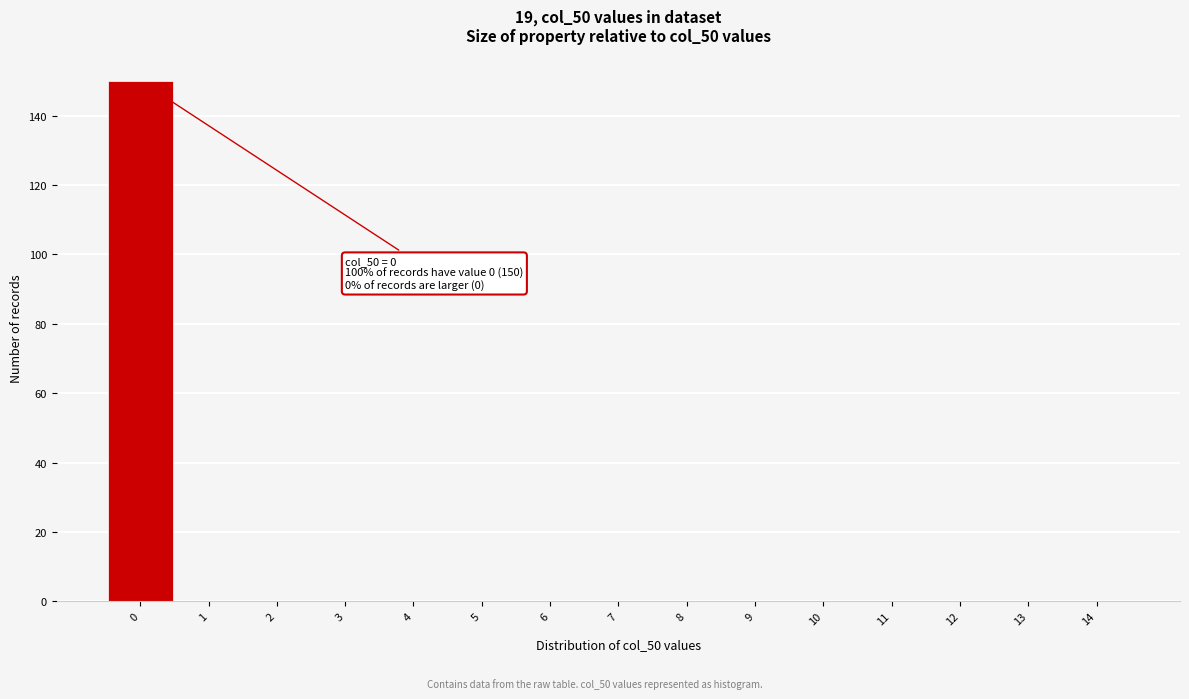

Over which range of the x-axis is the bar tallest?

-0.5 to 0.5